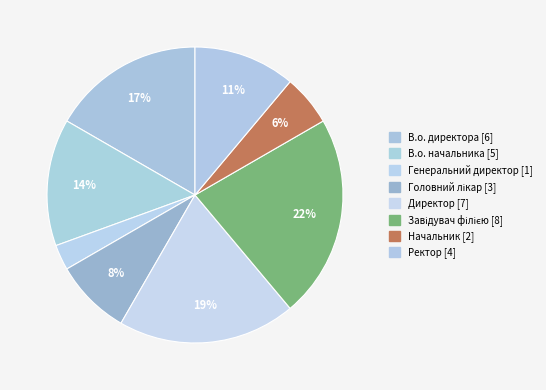

How many slices are in this pie chart?

8